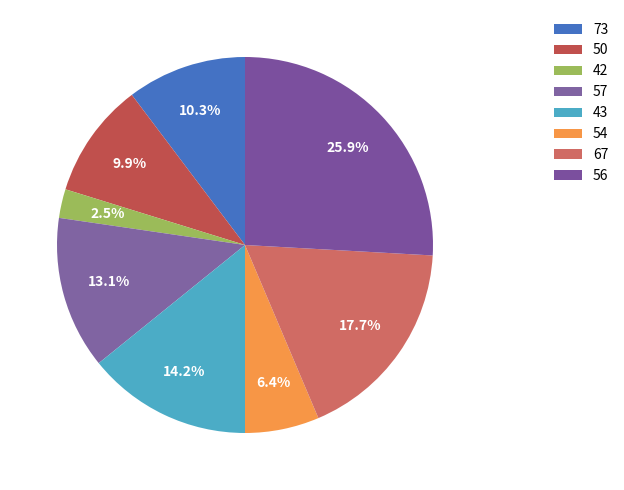

Is there a majority slice in this chart?

No